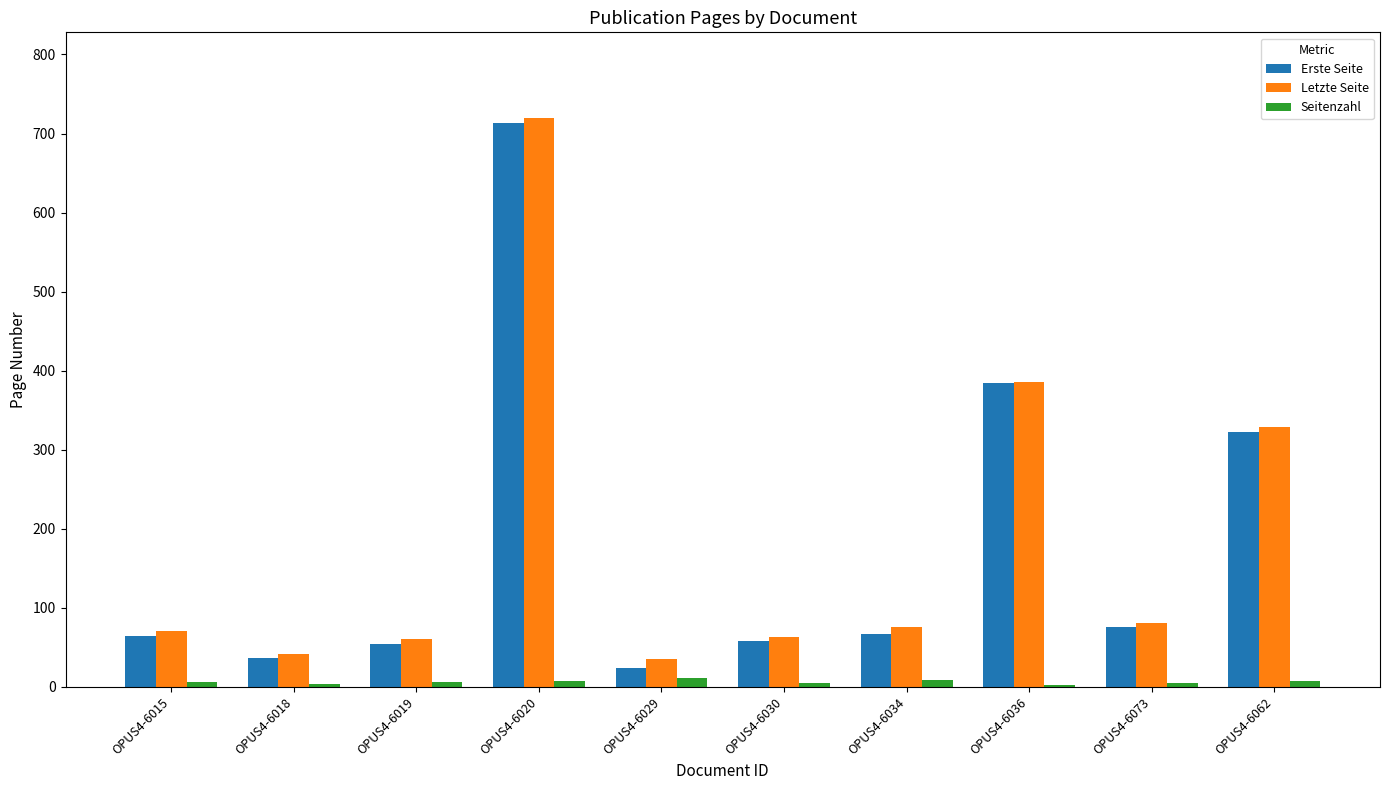

What is the sum of all Seitenzahl values?

62